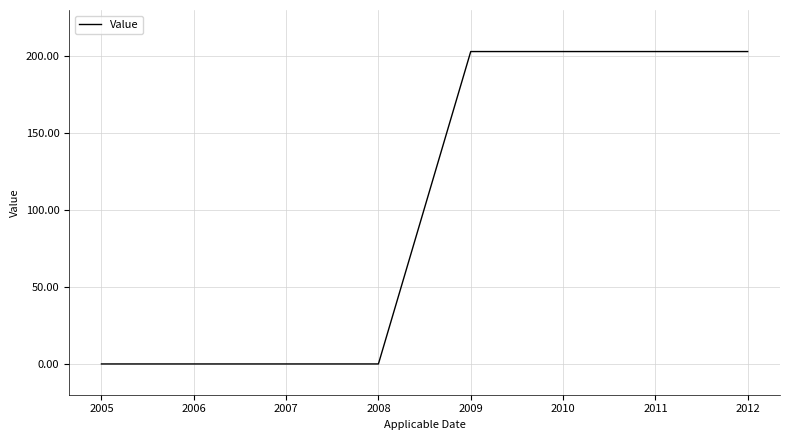

What is the approximate value at 2012?

203